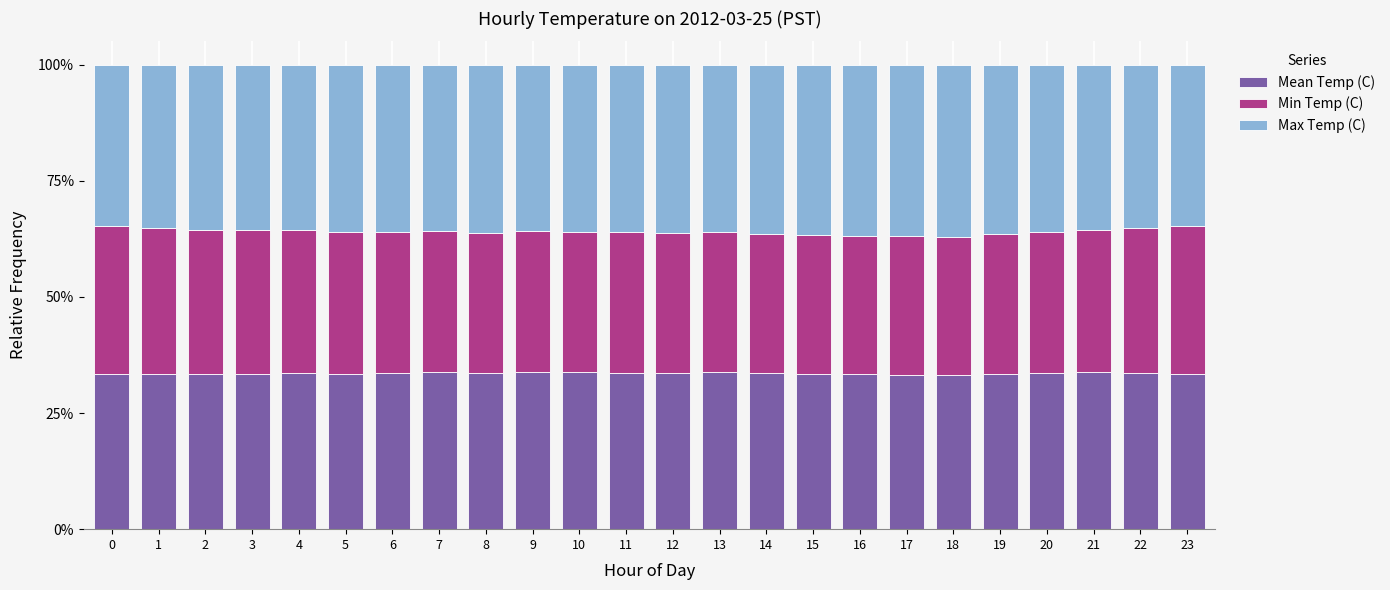

Are the bars horizontal?

No